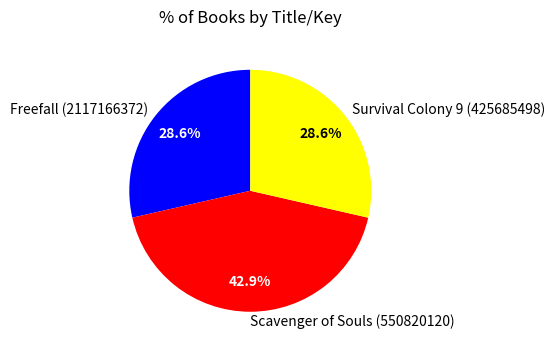

Does Freefall (2117166372) account for over 50% of the chart?

No